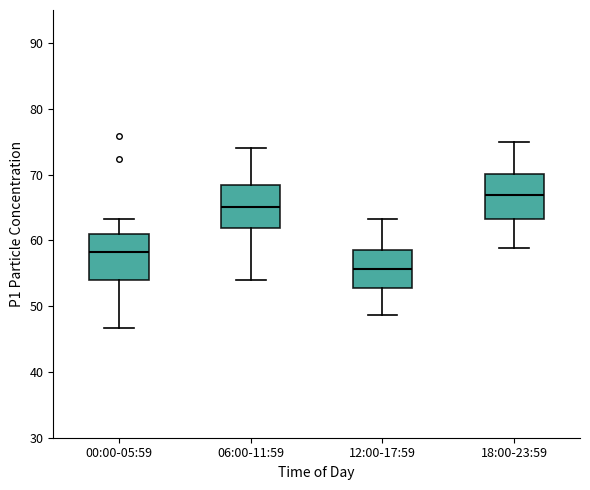

Reading left to right, transcribe this box plot: for each box, give where its median line is, the range the box spans, and where its two whiskers end, as read against the y-axis. The values are not printed on the chart, so give them approximately, as read against the axis.

00:00-05:59: median 58, box 54 to 61, whiskers 47 to 63
06:00-11:59: median 65, box 62 to 68, whiskers 54 to 74
12:00-17:59: median 56, box 53 to 59, whiskers 49 to 63
18:00-23:59: median 67, box 63 to 70, whiskers 59 to 75